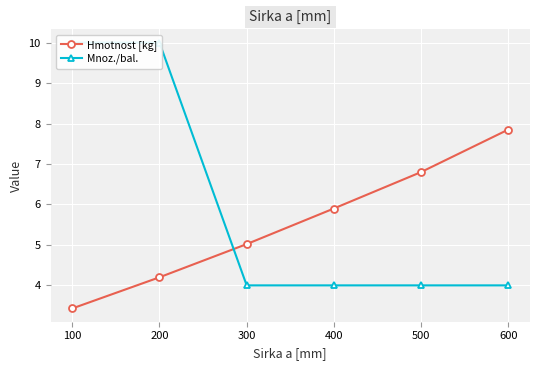

Reading right to left, transcribe all the data shown in this chart.

Hmotnost [kg]: 600=7.8	500=6.8	400=5.9	300=5.0	200=4.2	100=3.4
Mnoz./bal.: 600=4.0	500=4.0	400=4.0	300=4.0	200=10.0	100=10.0